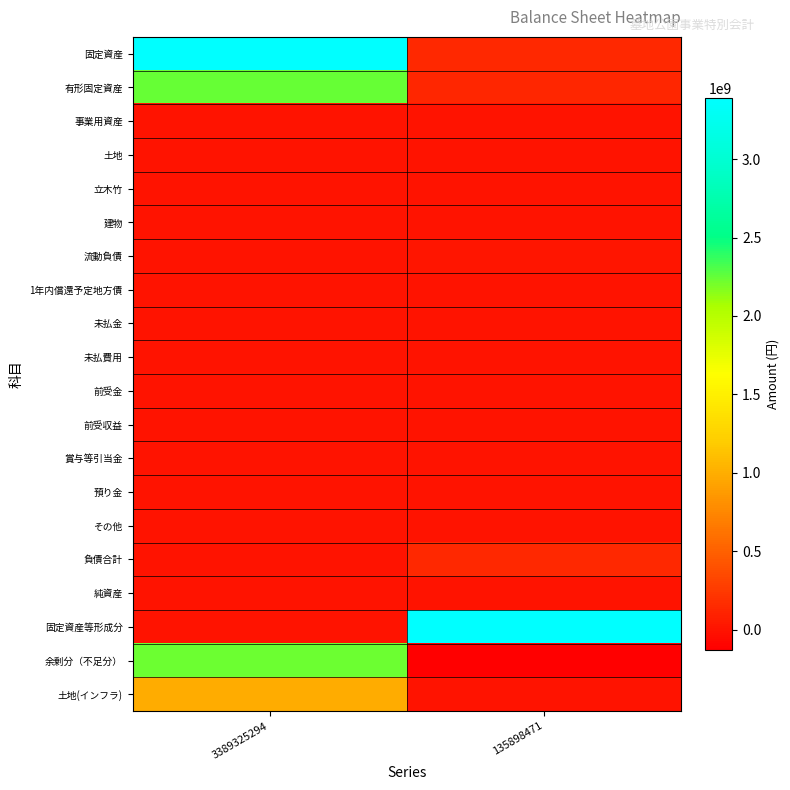

Rank the series at 3389325294 from highest to lowest value.

固定資産, 有形固定資産, 余剰分（不足分）, 土地(インフラ), 事業用資産, 土地, 立木竹, 建物, 流動負債, 1年内償還予定地方債, 未払金, 未払費用, 前受金, 前受収益, 賞与等引当金, 預り金, その他, 負債合計, 純資産, 固定資産等形成分